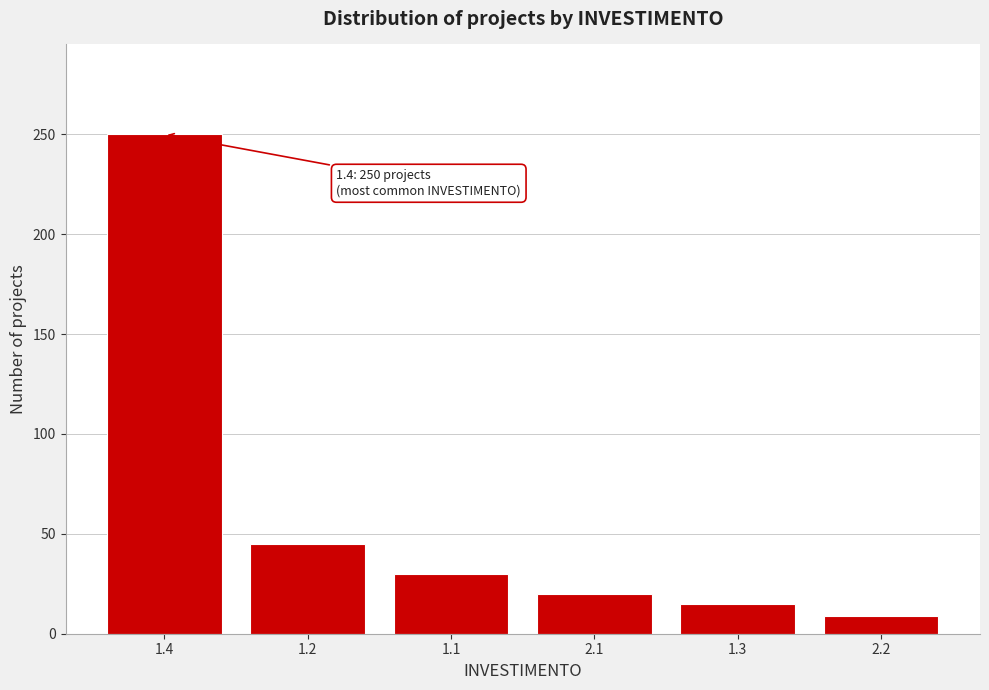

Reading left to right, extract all data points from this chart.

250	45	30	20	15	9